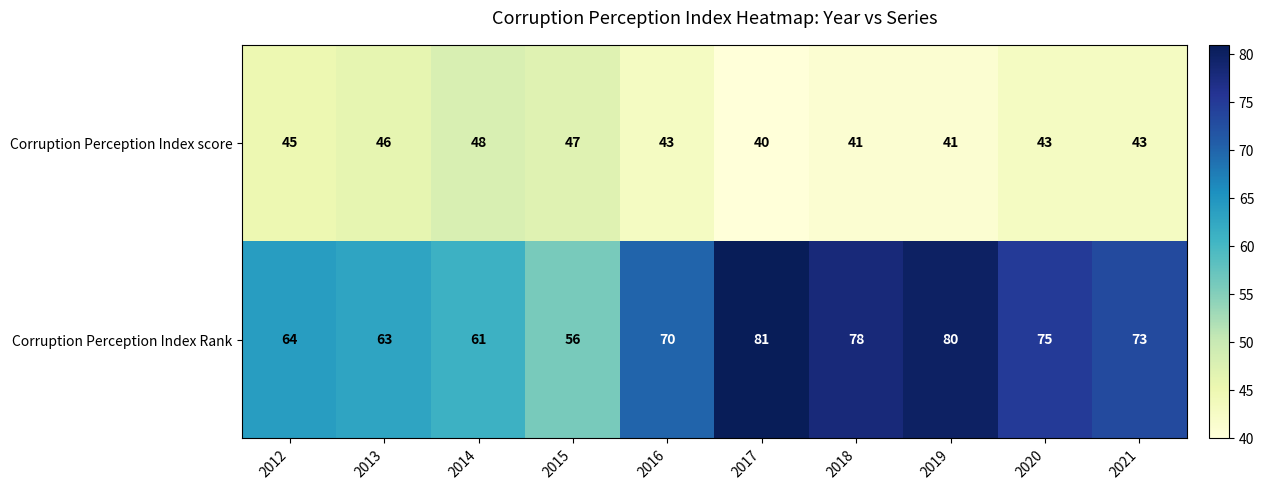

Is it true that Corruption Perception Index Rank equals 56 at 2015?

True